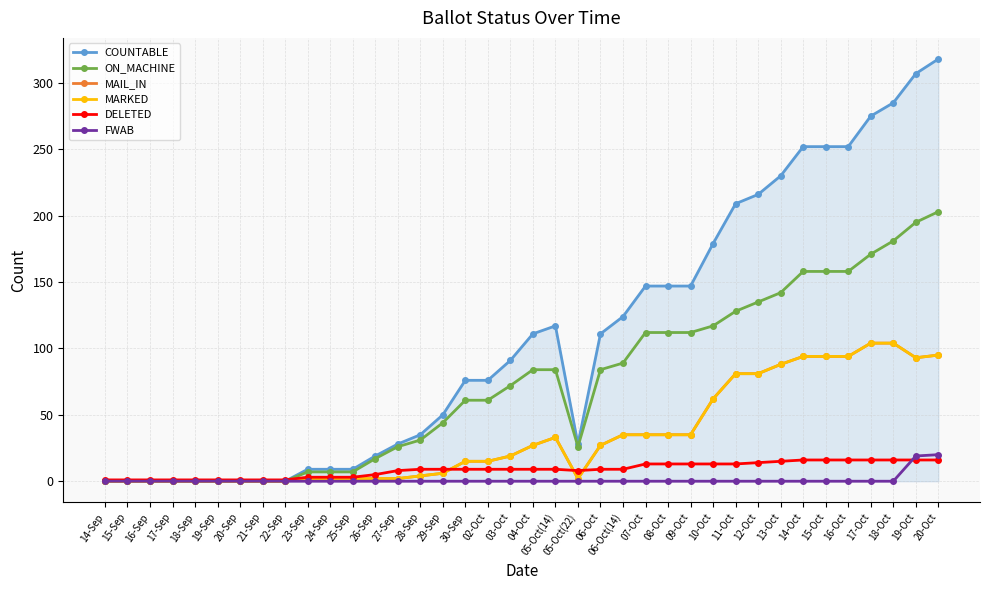

Reading left to right, transcribe all the data shown in this chart.

COUNTABLE: 14-Sep=0	15-Sep=0	16-Sep=0	17-Sep=0	18-Sep=0	19-Sep=0	20-Sep=0	21-Sep=0	22-Sep=0	23-Sep=9	24-Sep=9	25-Sep=9	26-Sep=19	27-Sep=28	28-Sep=35	29-Sep=50	30-Sep=76	02-Oct=76	03-Oct=91	04-Oct=111	05-Oct(14)=117	05-Oct(22)=28	06-Oct=111	06-Oct(14)=124	07-Oct=147	08-Oct=147	09-Oct=147	10-Oct=179	11-Oct=209	12-Oct=216	13-Oct=230	14-Oct=252	15-Oct=252	16-Oct=252	17-Oct=275	18-Oct=285	19-Oct=307	20-Oct=318
ON_MACHINE: 14-Sep=0	15-Sep=0	16-Sep=0	17-Sep=0	18-Sep=0	19-Sep=0	20-Sep=0	21-Sep=0	22-Sep=0	23-Sep=7	24-Sep=7	25-Sep=7	26-Sep=17	27-Sep=26	28-Sep=31	29-Sep=44	30-Sep=61	02-Oct=61	03-Oct=72	04-Oct=84	05-Oct(14)=84	05-Oct(22)=26	06-Oct=84	06-Oct(14)=89	07-Oct=112	08-Oct=112	09-Oct=112	10-Oct=117	11-Oct=128	12-Oct=135	13-Oct=142	14-Oct=158	15-Oct=158	16-Oct=158	17-Oct=171	18-Oct=181	19-Oct=195	20-Oct=203
MAIL_IN: 14-Sep=0	15-Sep=0	16-Sep=0	17-Sep=0	18-Sep=0	19-Sep=0	20-Sep=0	21-Sep=0	22-Sep=0	23-Sep=2	24-Sep=2	25-Sep=2	26-Sep=2	27-Sep=2	28-Sep=4	29-Sep=6	30-Sep=15	02-Oct=15	03-Oct=19	04-Oct=27	05-Oct(14)=33	05-Oct(22)=2	06-Oct=27	06-Oct(14)=35	07-Oct=35	08-Oct=35	09-Oct=35	10-Oct=62	11-Oct=81	12-Oct=81	13-Oct=88	14-Oct=94	15-Oct=94	16-Oct=94	17-Oct=104	18-Oct=104	19-Oct=93	20-Oct=95
MARKED: 14-Sep=0	15-Sep=0	16-Sep=0	17-Sep=0	18-Sep=0	19-Sep=0	20-Sep=0	21-Sep=0	22-Sep=0	23-Sep=2	24-Sep=2	25-Sep=2	26-Sep=2	27-Sep=2	28-Sep=4	29-Sep=6	30-Sep=15	02-Oct=15	03-Oct=19	04-Oct=27	05-Oct(14)=33	05-Oct(22)=2	06-Oct=27	06-Oct(14)=35	07-Oct=35	08-Oct=35	09-Oct=35	10-Oct=62	11-Oct=81	12-Oct=81	13-Oct=88	14-Oct=94	15-Oct=94	16-Oct=94	17-Oct=104	18-Oct=104	19-Oct=93	20-Oct=95
DELETED: 14-Sep=1	15-Sep=1	16-Sep=1	17-Sep=1	18-Sep=1	19-Sep=1	20-Sep=1	21-Sep=1	22-Sep=1	23-Sep=3	24-Sep=3	25-Sep=3	26-Sep=5	27-Sep=8	28-Sep=9	29-Sep=9	30-Sep=9	02-Oct=9	03-Oct=9	04-Oct=9	05-Oct(14)=9	05-Oct(22)=8	06-Oct=9	06-Oct(14)=9	07-Oct=13	08-Oct=13	09-Oct=13	10-Oct=13	11-Oct=13	12-Oct=14	13-Oct=15	14-Oct=16	15-Oct=16	16-Oct=16	17-Oct=16	18-Oct=16	19-Oct=16	20-Oct=16
FWAB: 14-Sep=0	15-Sep=0	16-Sep=0	17-Sep=0	18-Sep=0	19-Sep=0	20-Sep=0	21-Sep=0	22-Sep=0	23-Sep=0	24-Sep=0	25-Sep=0	26-Sep=0	27-Sep=0	28-Sep=0	29-Sep=0	30-Sep=0	02-Oct=0	03-Oct=0	04-Oct=0	05-Oct(14)=0	05-Oct(22)=0	06-Oct=0	06-Oct(14)=0	07-Oct=0	08-Oct=0	09-Oct=0	10-Oct=0	11-Oct=0	12-Oct=0	13-Oct=0	14-Oct=0	15-Oct=0	16-Oct=0	17-Oct=0	18-Oct=0	19-Oct=19	20-Oct=20